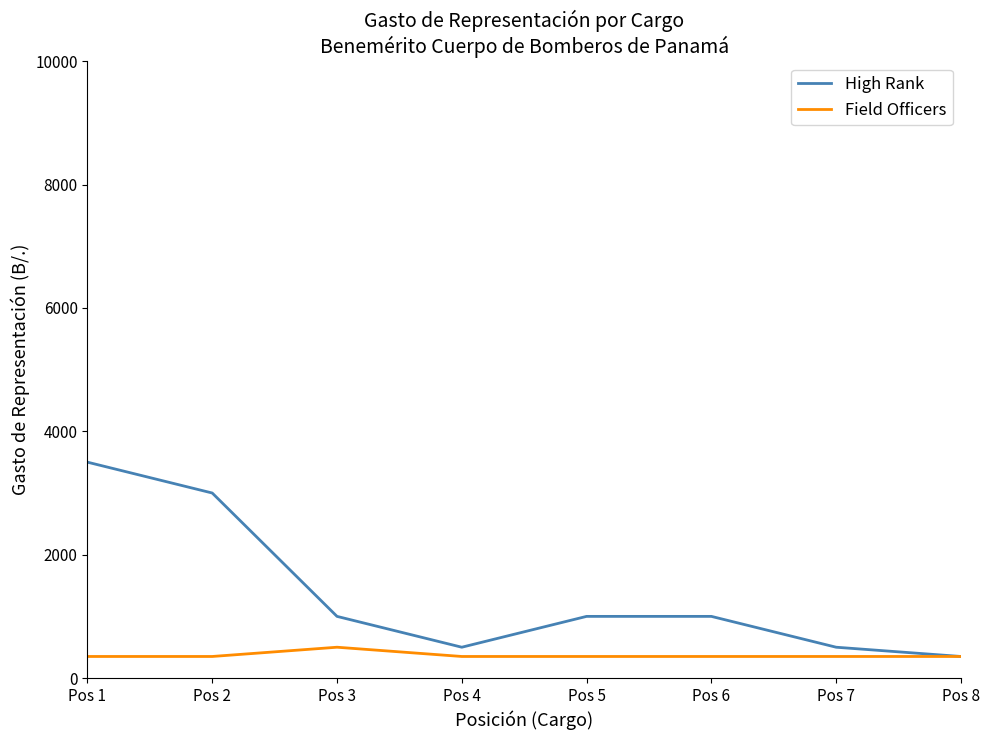

Reading left to right, what are all the values shown in this chart?

High Rank: Pos 1=3500	Pos 2=3000	Pos 3=1000	Pos 4=500	Pos 5=1000	Pos 6=1000	Pos 7=500	Pos 8=350
Field Officers: Pos 1=350	Pos 2=350	Pos 3=500	Pos 4=350	Pos 5=350	Pos 6=350	Pos 7=350	Pos 8=350